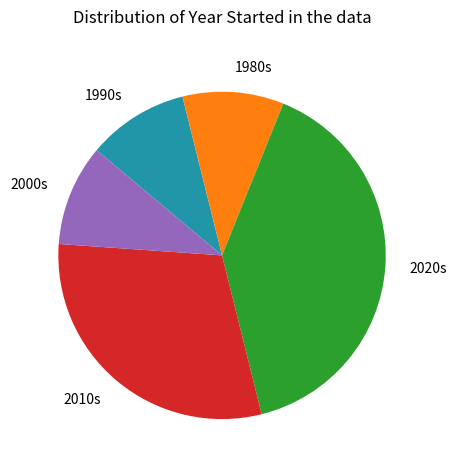

Which category has the biggest portion of the pie?

2020s